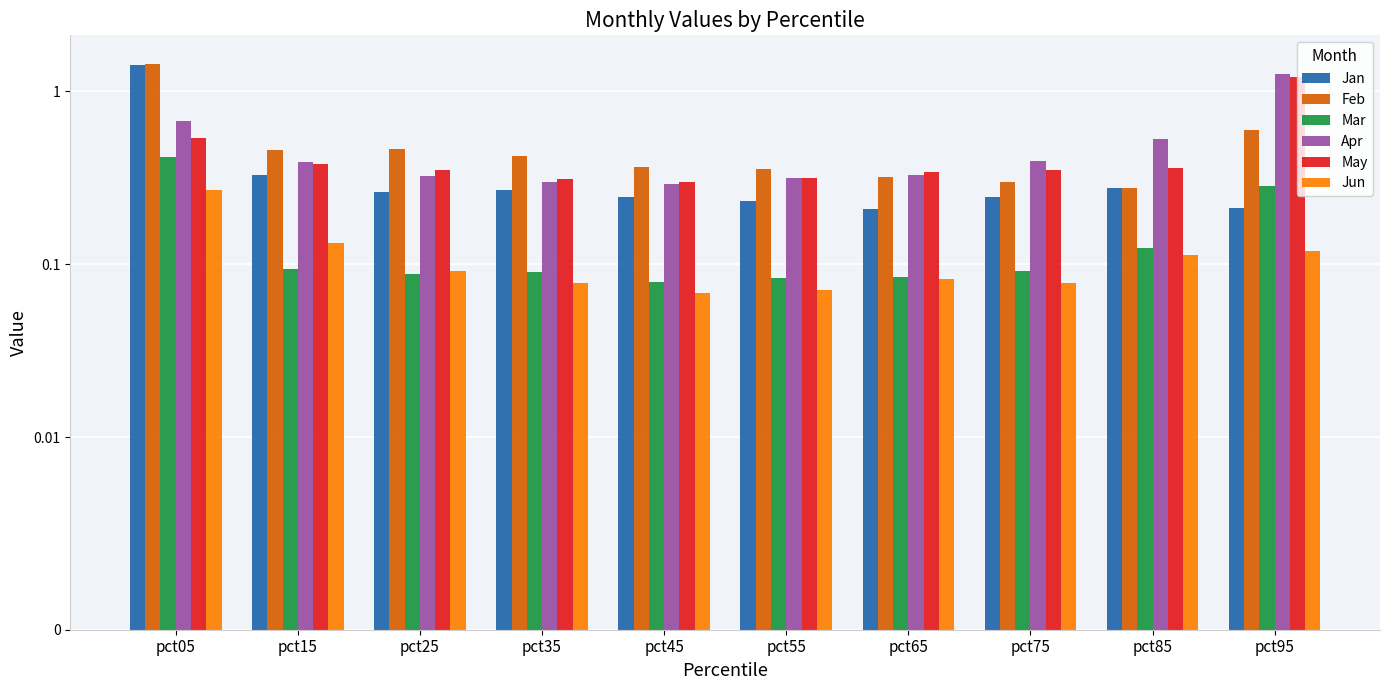

Which category has the lowest value across all series?

pct45